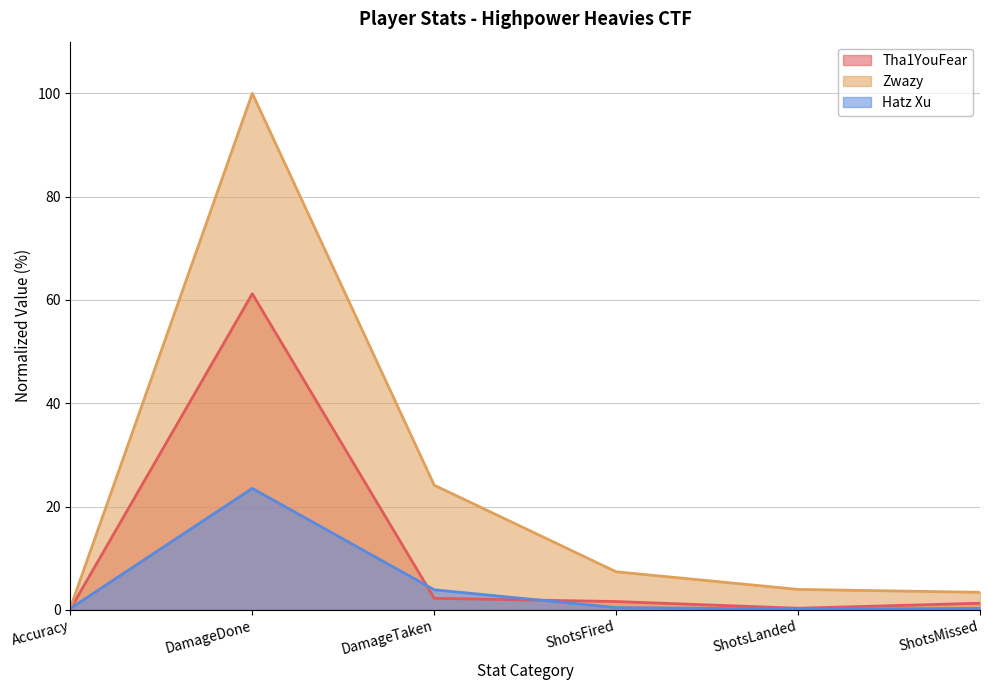

What is the difference between the maximum and minimum values in the Hatz Xu series?

23.4